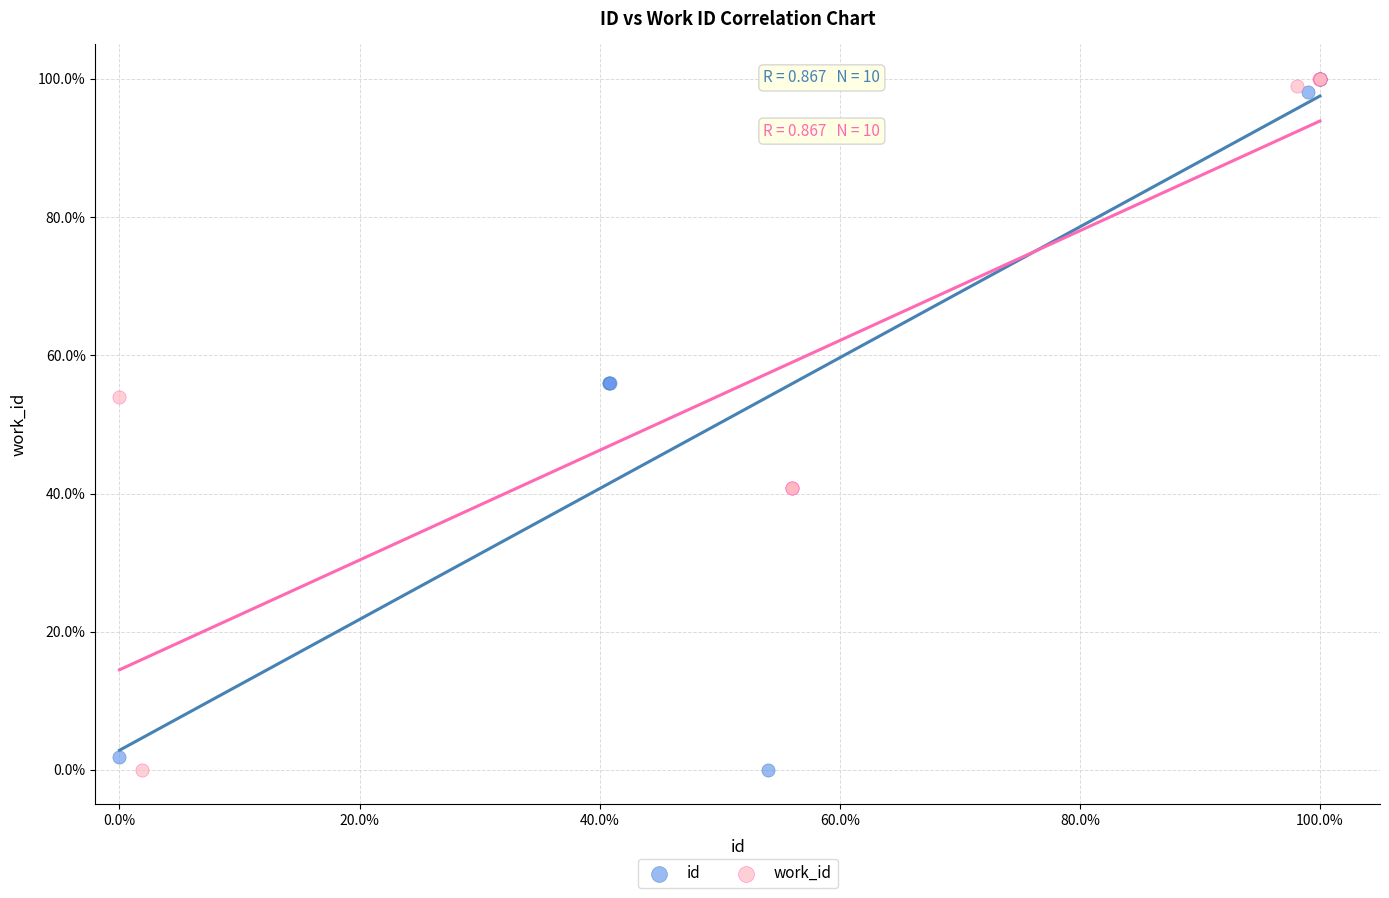

What are all the series names shown in the legend?

id, work_id